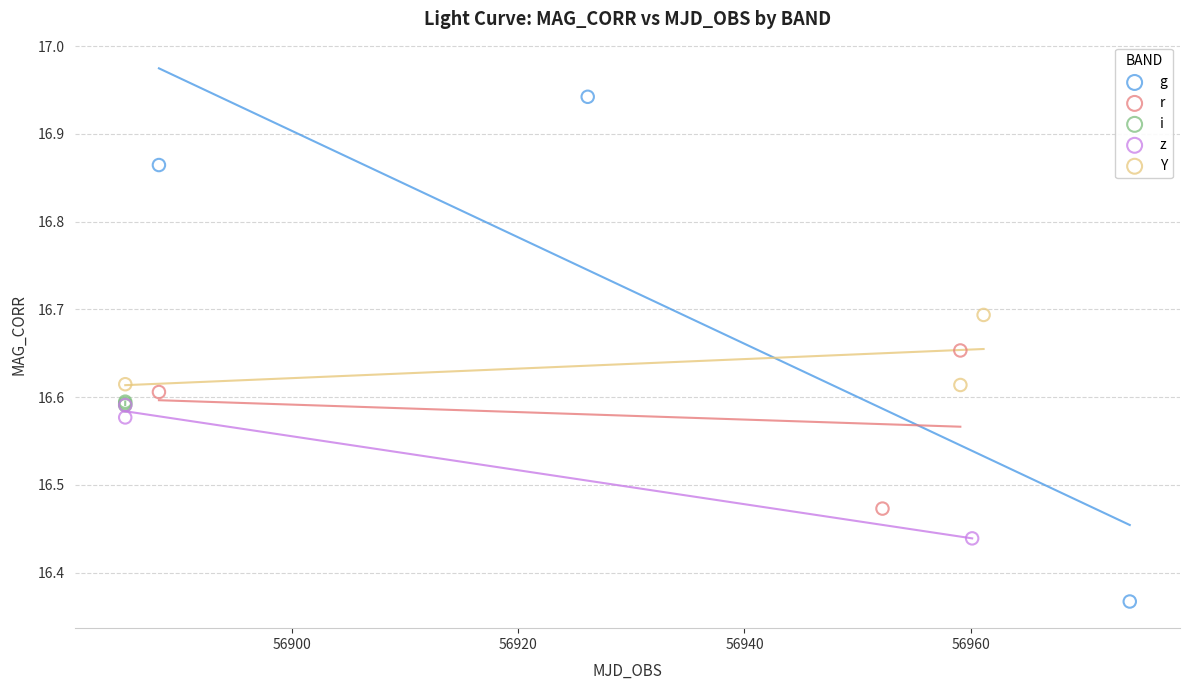

Which series contains the lowest Y value?

g